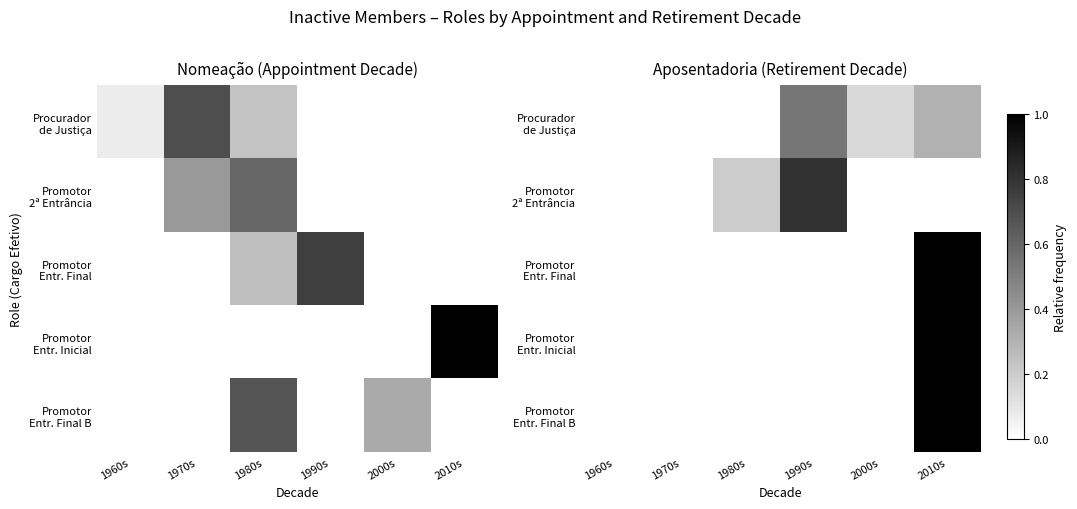

True or false: Procurador de Justiça has a value of 0.2 at 2000s.

False